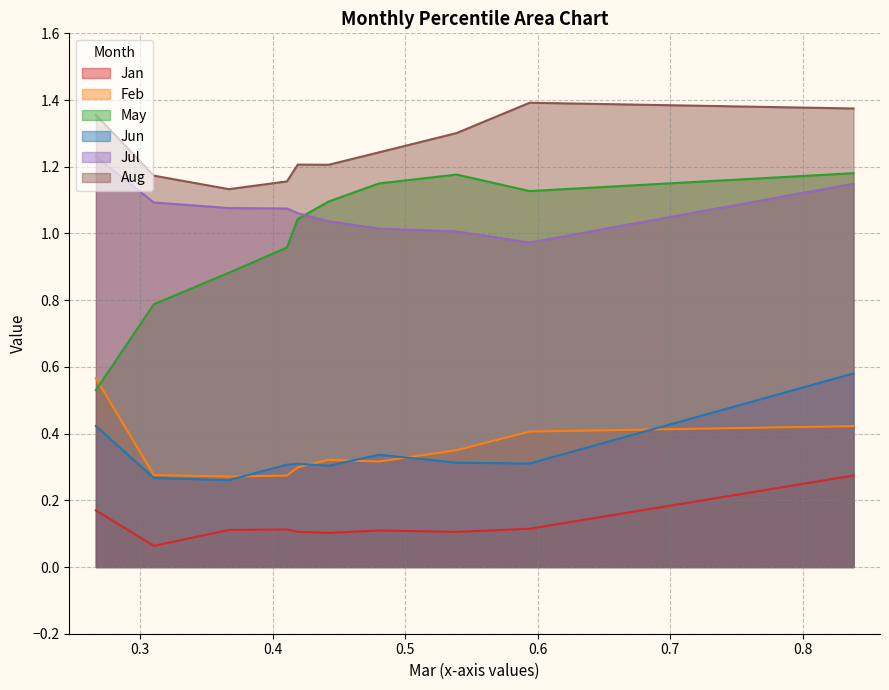

At how many categories does at least one series exceed 0?

10